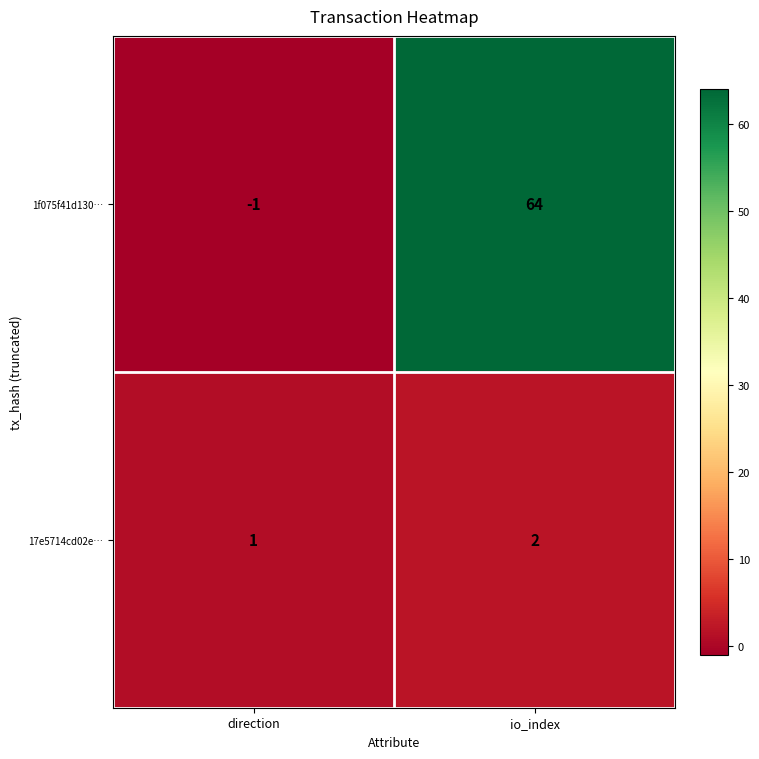

True or false: 17e5714cd02e… has a value of 2 at io_index.

True